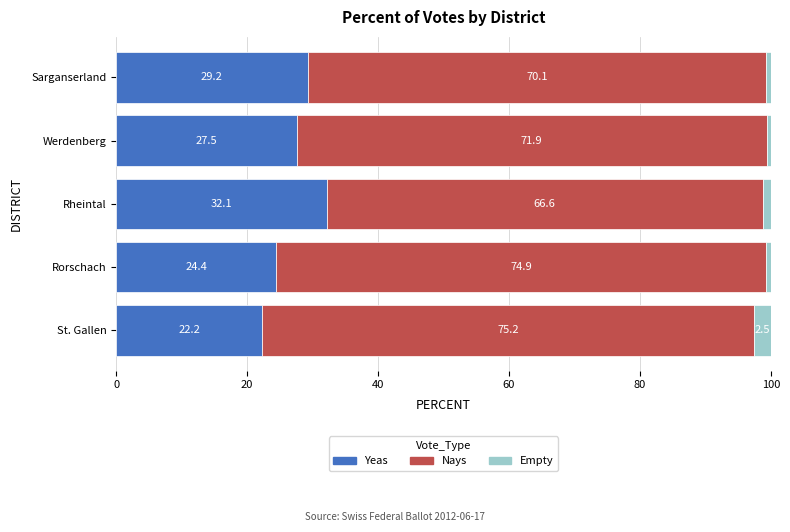

True or false: Yeas has a value of 27.5 at Werdenberg.

True